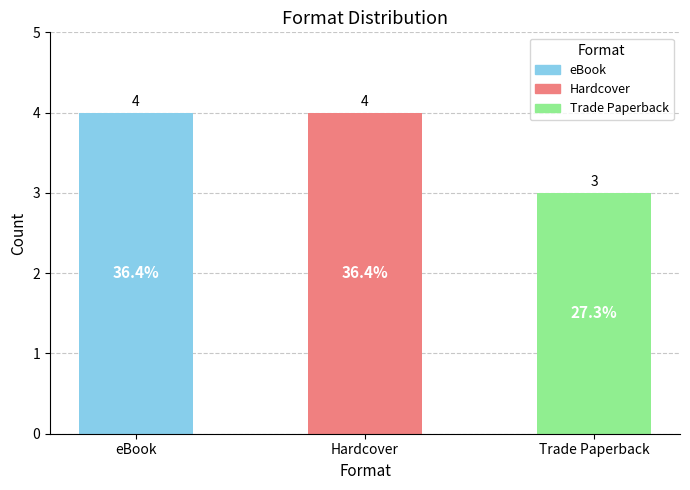

Approximately how many times larger is the value at eBook compared to Trade Paperback?

1.3